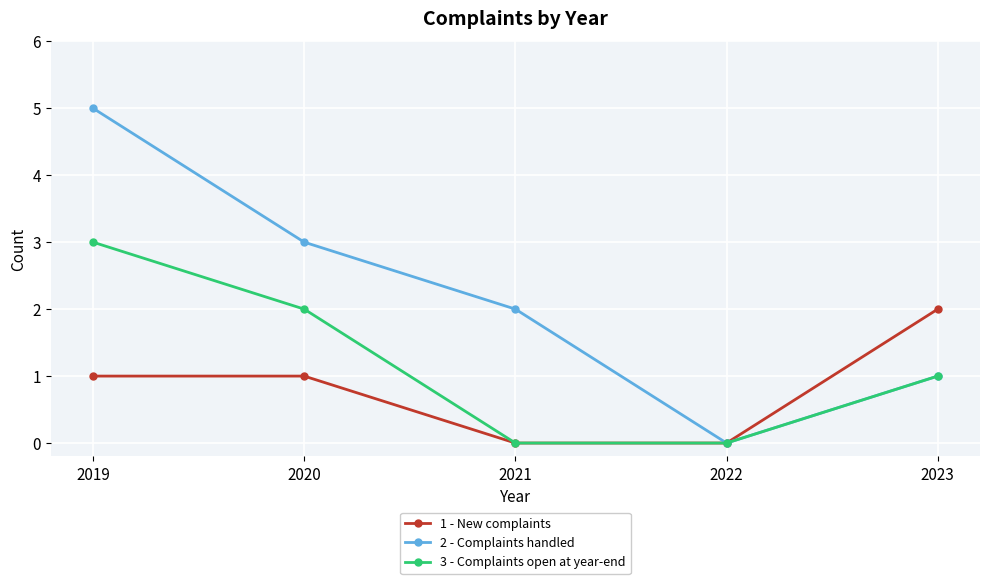

Rank the series by their maximum value, from lowest to highest.

1 - New complaints, 3 - Complaints open at year-end, 2 - Complaints handled